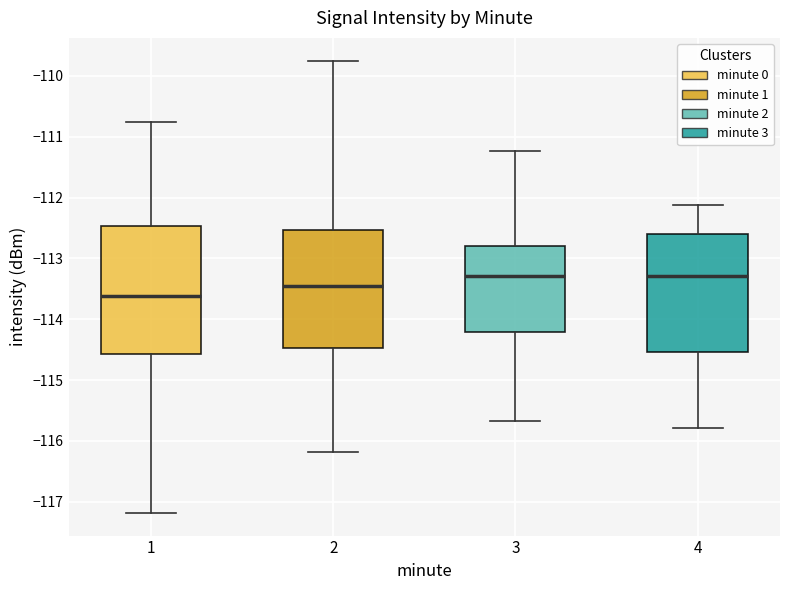

Where does the upper whisker of the box at x = 3 end on the y-axis? The values are not printed on the chart, so give them approximately, as read against the axis.

-111.2